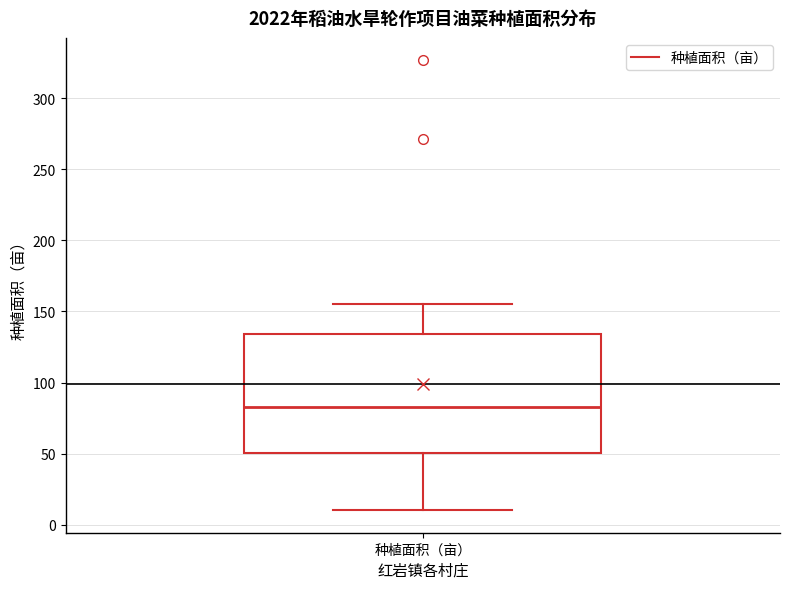

Read this box plot against the y-axis: the position of the median line, the range covered by the box, and the ends of both whiskers. The values are not printed on the chart, so give them approximately, as read against the axis.

median 85, box 50 to 135, whiskers 10 to 155